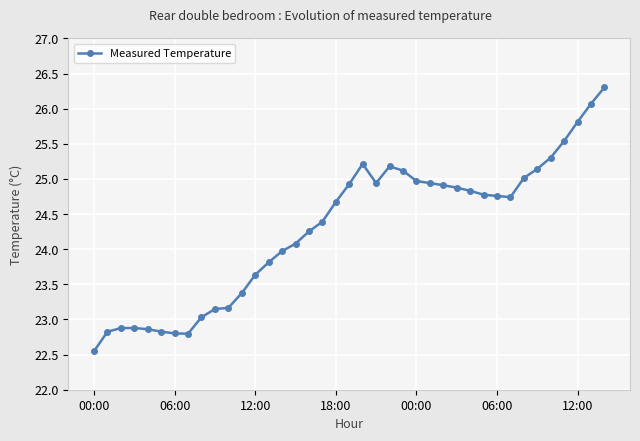

What is the difference between the maximum and minimum values?

3.8